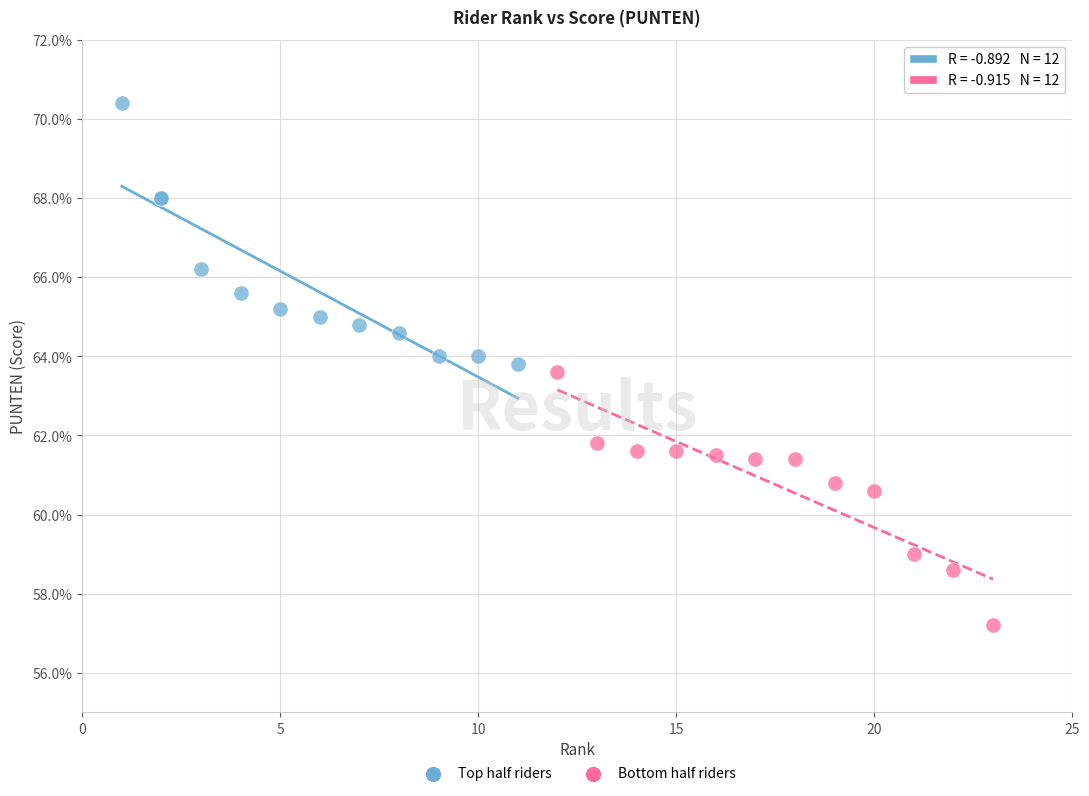

Which series contains the highest Y value?

Top half riders